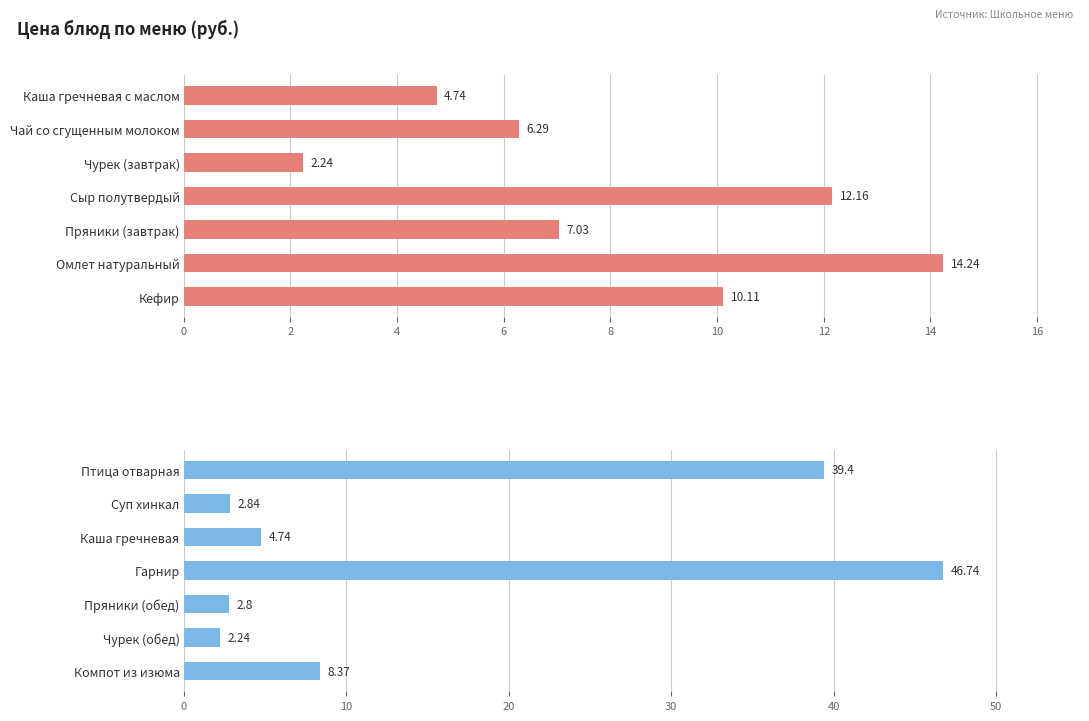

How many categories are shown in the chart?

7